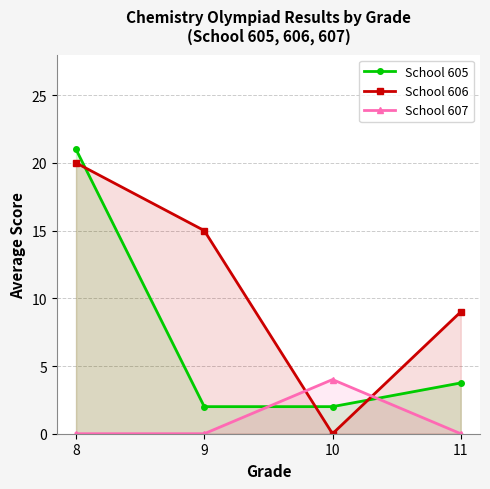

Rank the categories by School 606 value from highest to lowest.

8, 9, 11, 10